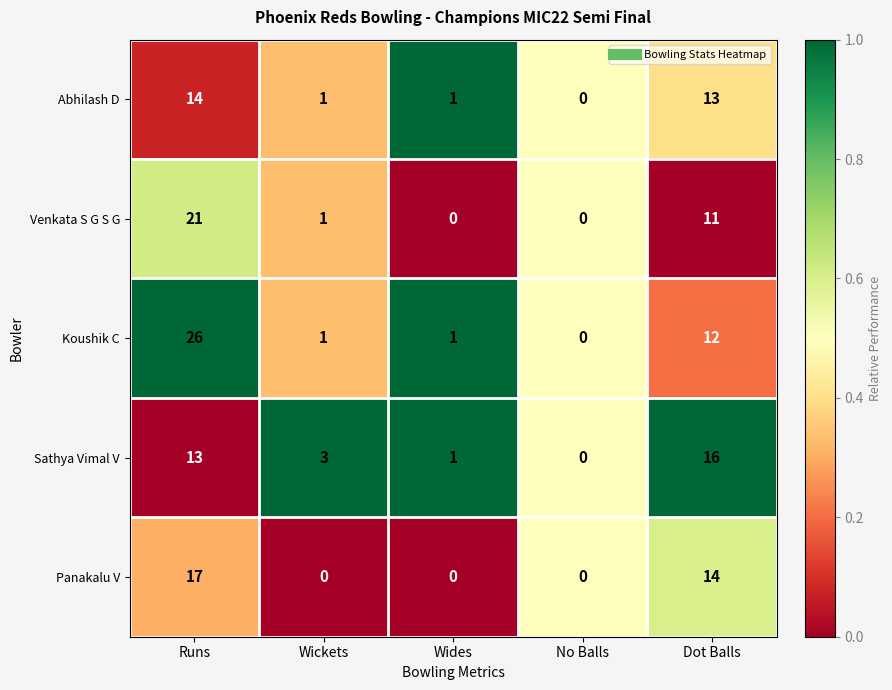

Which series has the largest total across all categories?

Koushik C